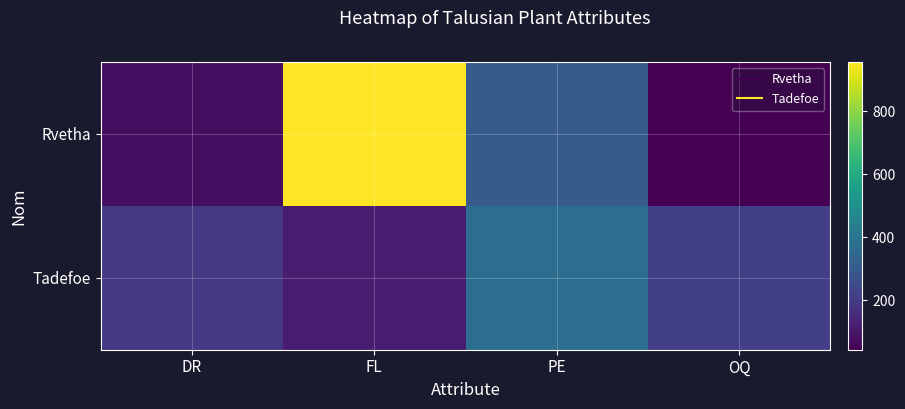

Which has a higher value, PE or OQ?

PE